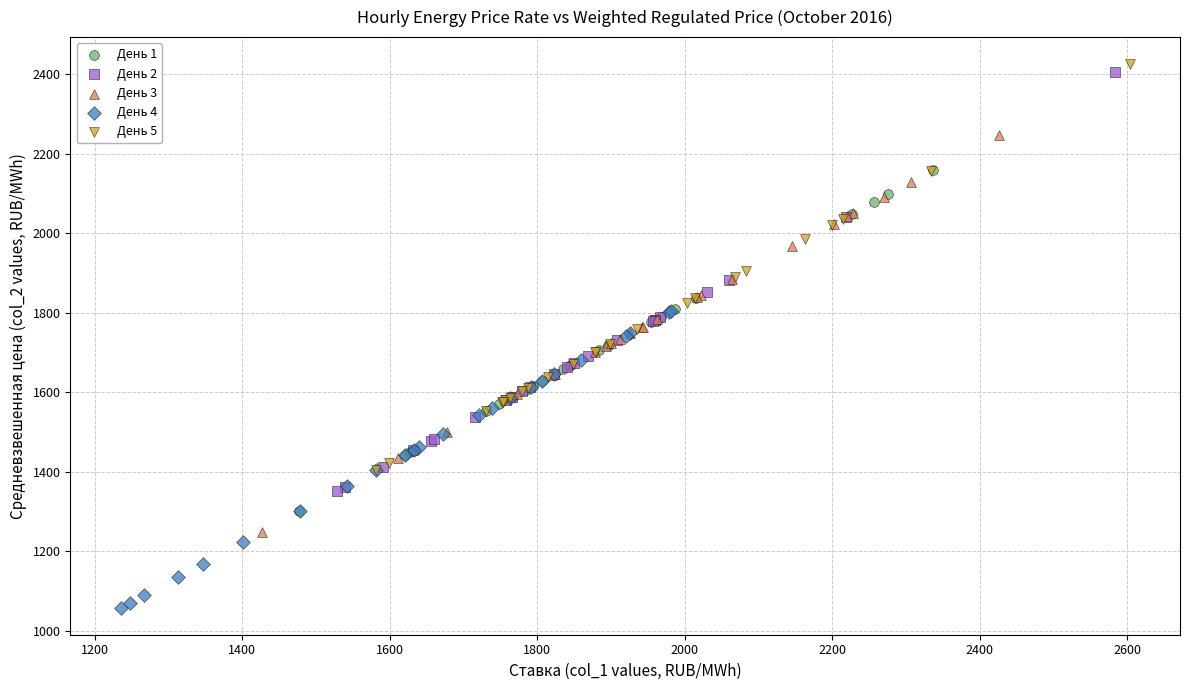

Which series reaches the minimum Y coordinate?

День 4